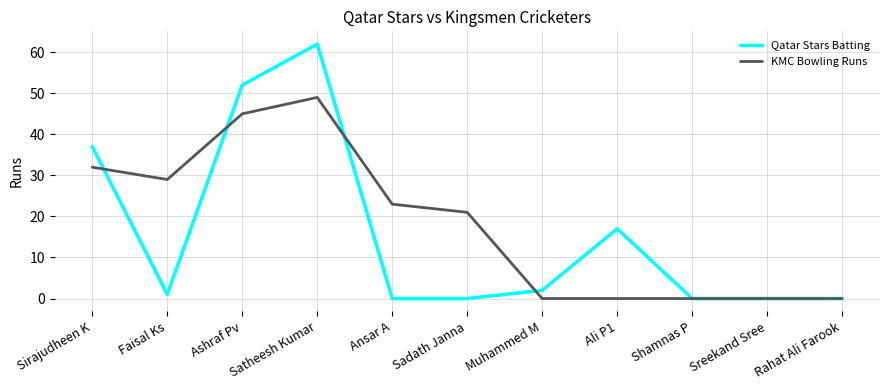

Which category has the highest value in the Qatar Stars Batting series?

Satheesh Kumar